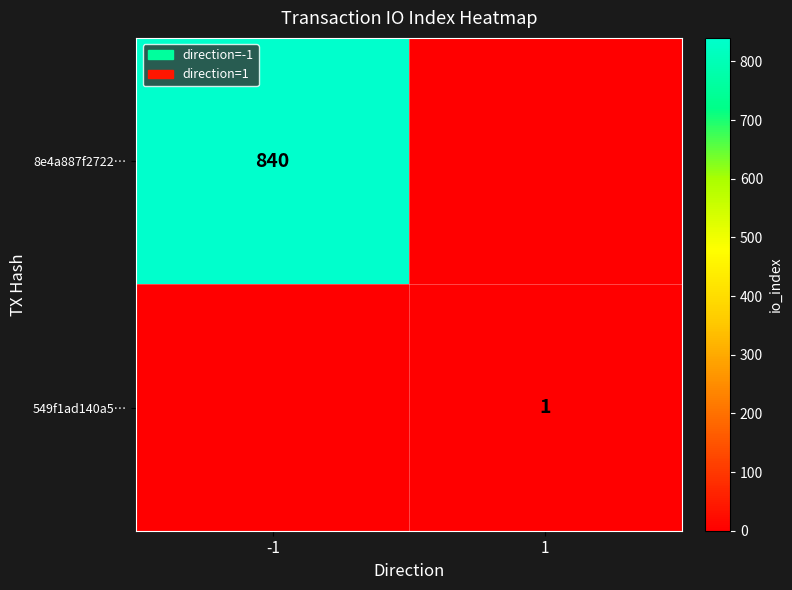

True or false: 549f1ad140a5… has a value of 1 at 1.

True